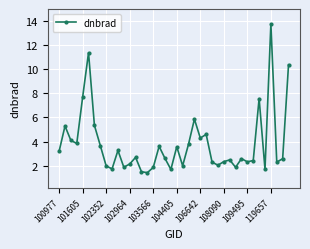

What is the difference between the maximum and minimum values?

12.3